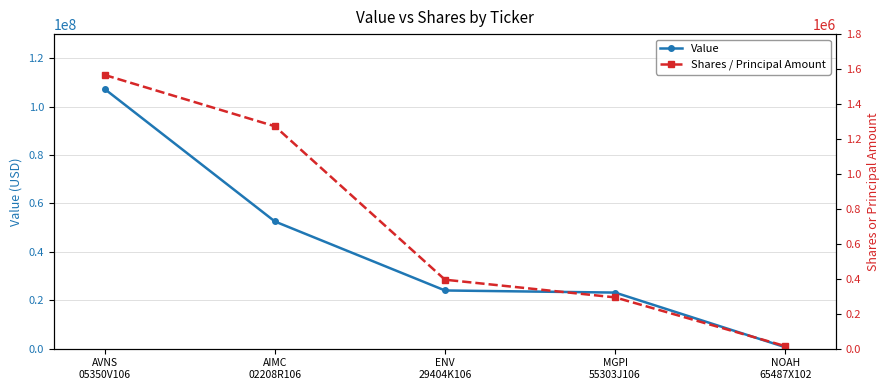

Reading left to right, extract all data points from this chart.

Value: 107271000	52562000	24055000	23186000	624000
Shares / Principal Amount: 1565996	1272680	394665	293565	14815